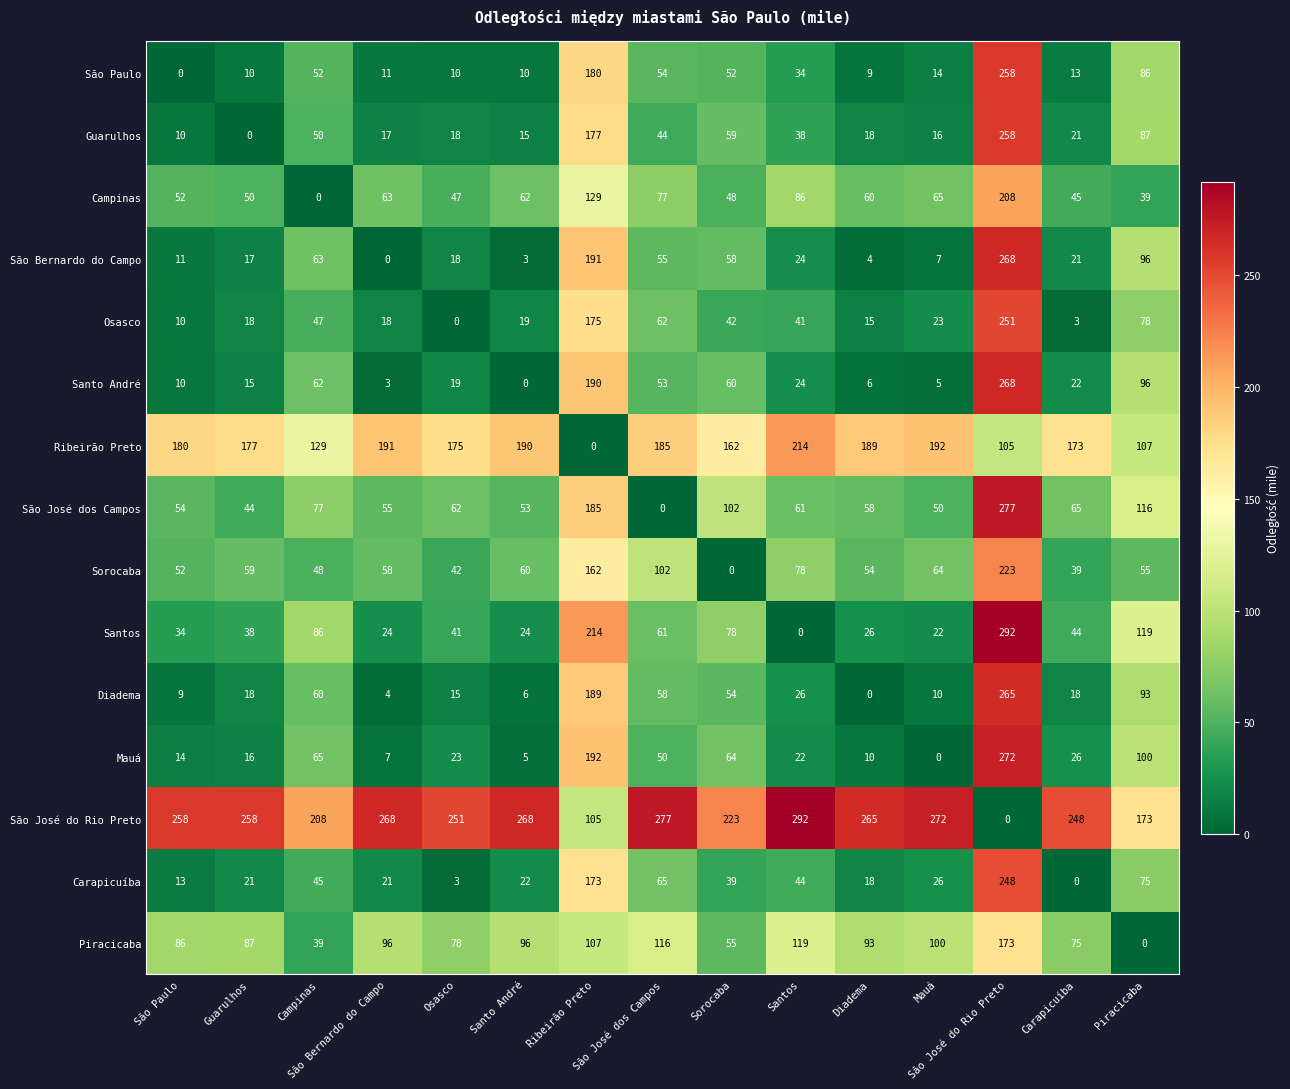

At which category is the sum across all series the highest?

São José do Rio Preto